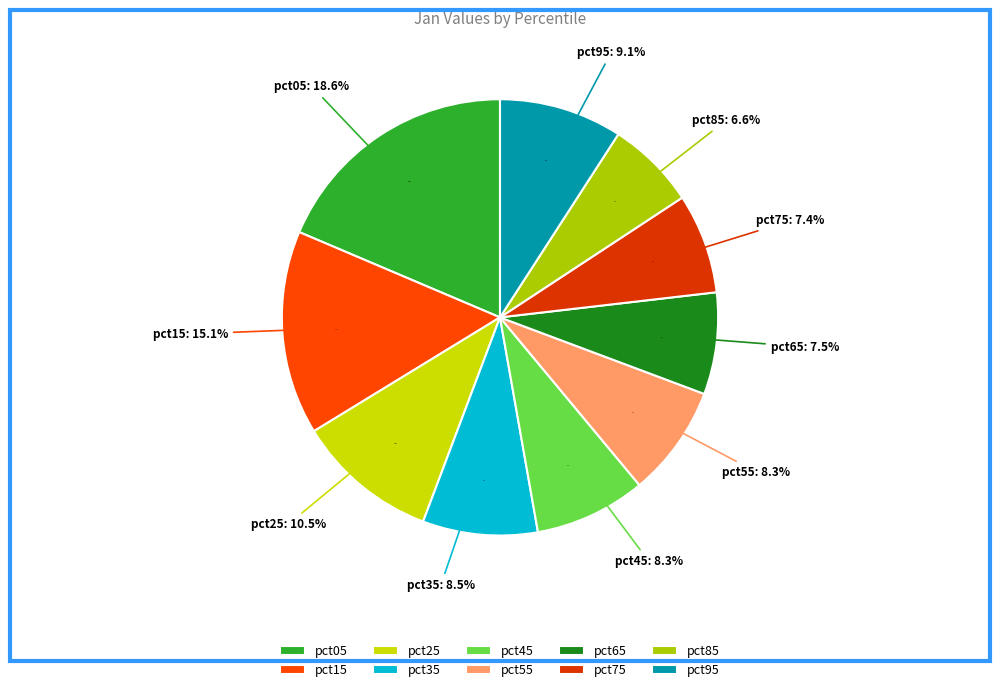

To the nearest percent, what percentage of the pie is pct35?

9%